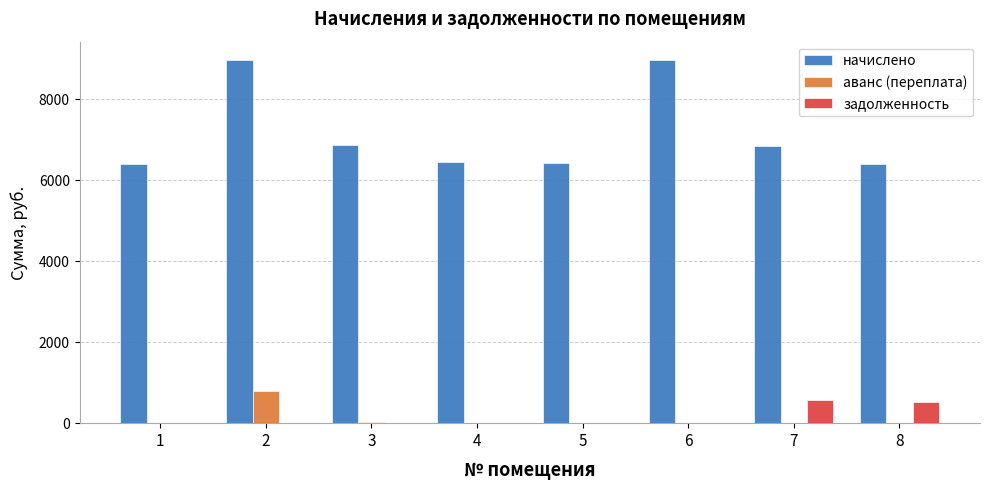

Is it true that аванс (переплата) equals 0.0 at 7?

True